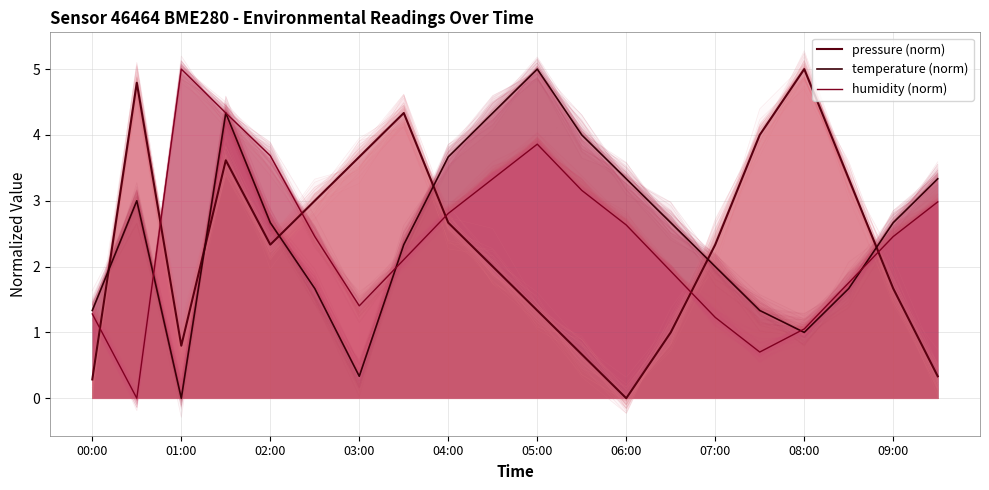

Does the chart have visible grid lines?

Yes